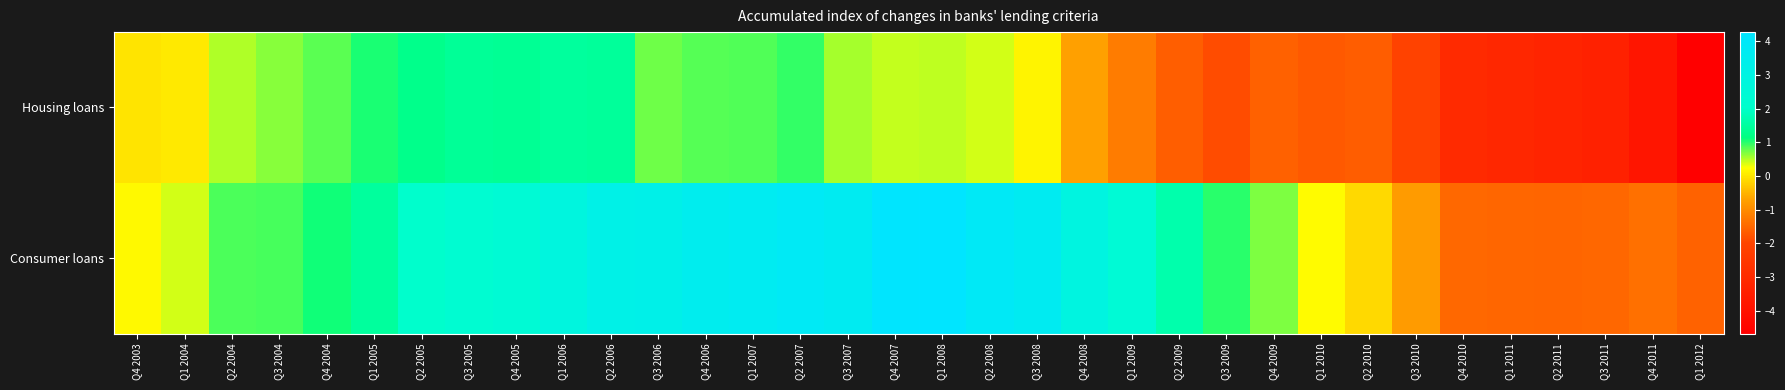

Which series has the widest spread of values?

Housing loans